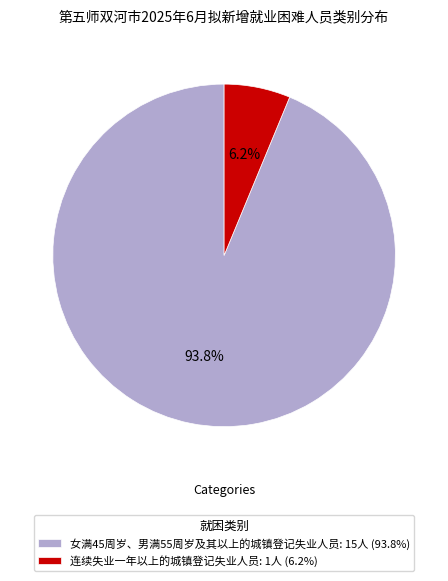

The 连续失业一年以上的城镇登记失业人员 slice represents 14% of the pie. True or false?

False